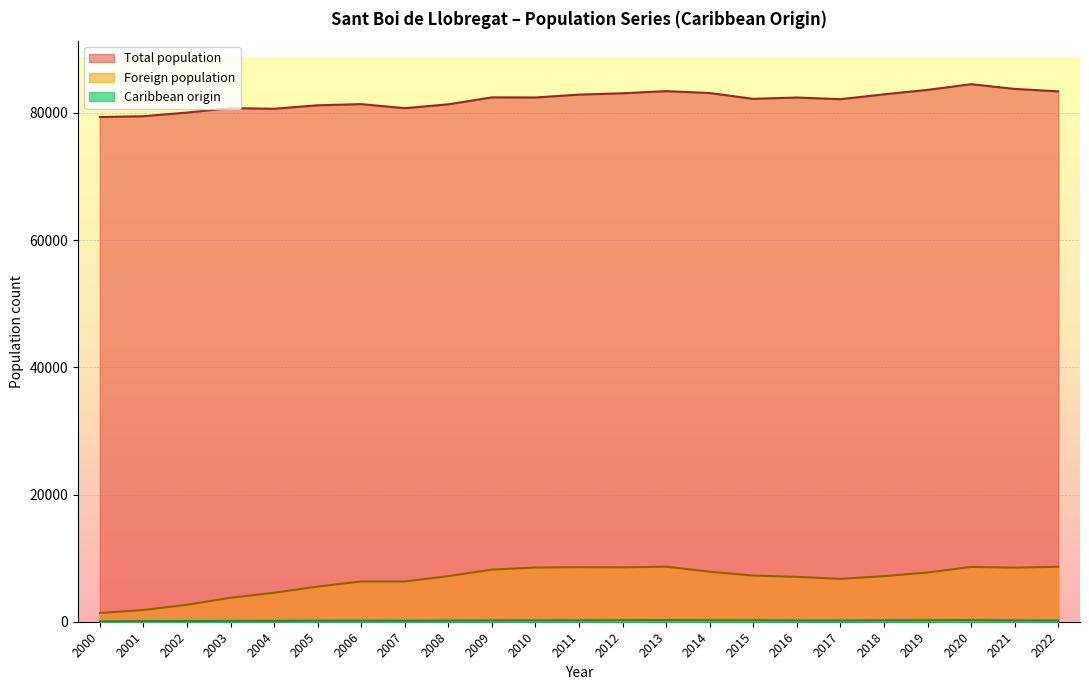

What are all the series names shown in the legend?

Total population, Foreign population, Caribbean origin